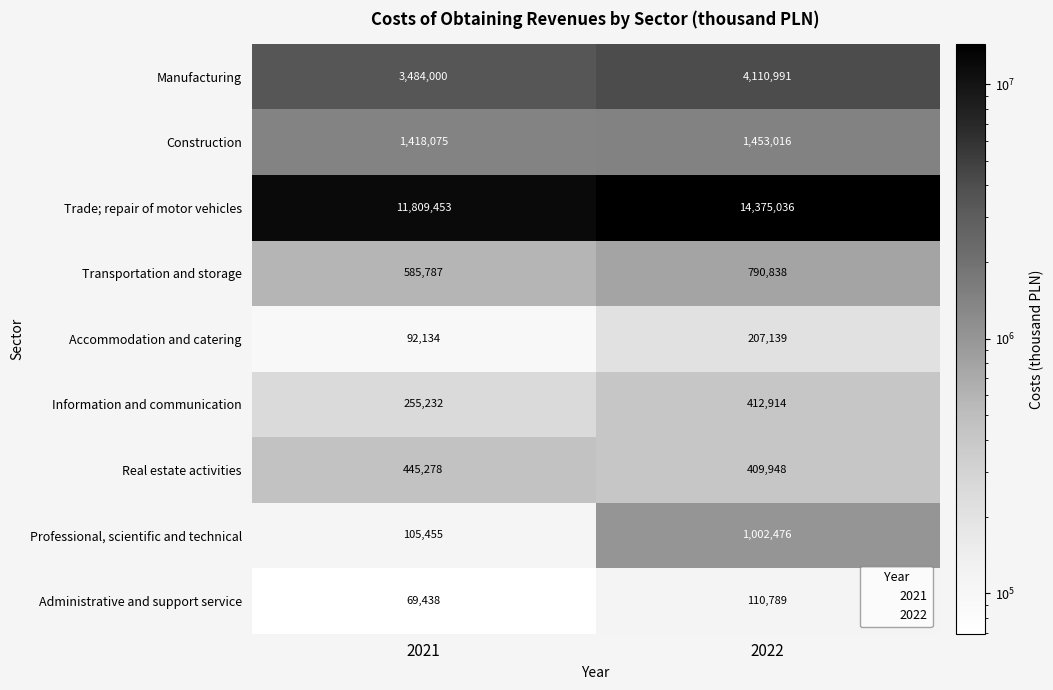

Reading left to right, transcribe all the data shown in this chart.

Manufacturing: 3484000	4110991
Construction: 1418075	1453016
Trade; repair of motor vehicles: 11809453	14375036
Transportation and storage: 585787	790838
Accommodation and catering: 92134	207139
Information and communication: 255232	412914
Real estate activities: 445278	409948
Professional, scientific and technical: 105455	1002476
Administrative and support service: 69438	110789